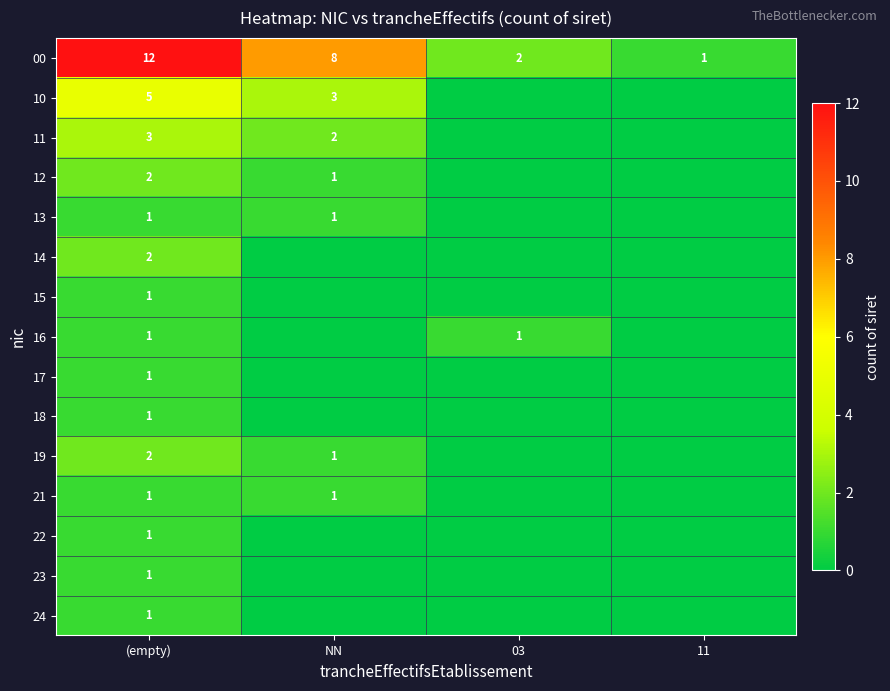

What is the difference between the highest and lowest values at (empty)?

11